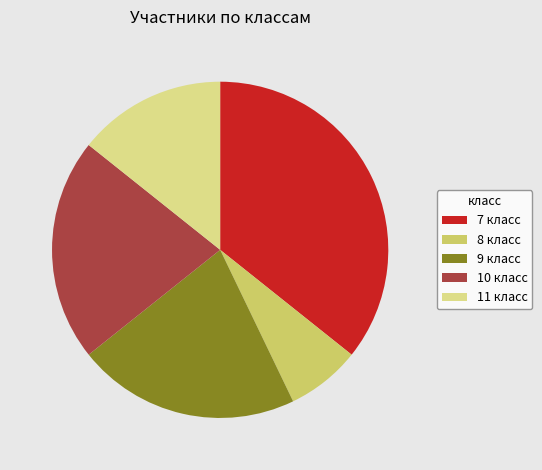

Is there any slice that represents more than half of the pie?

No